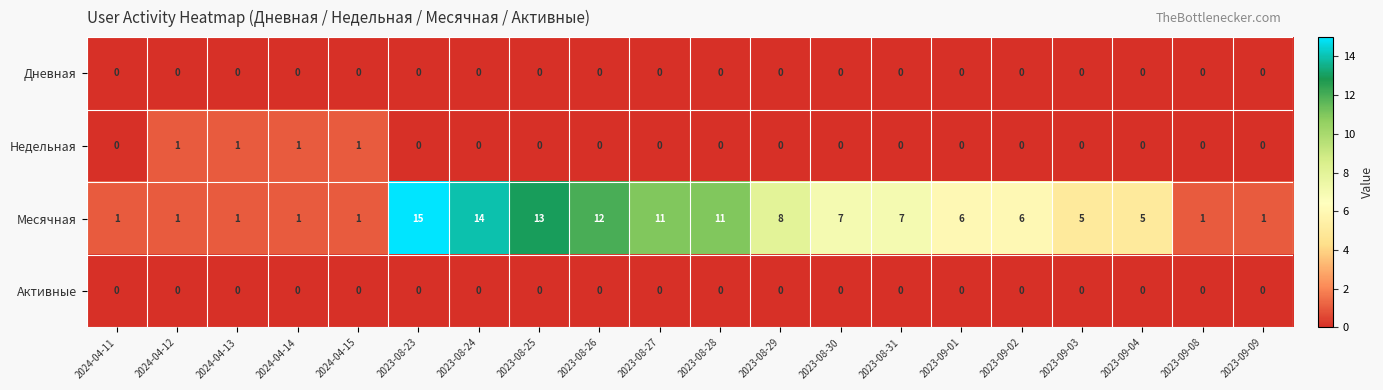

How many data points does each series have?

20